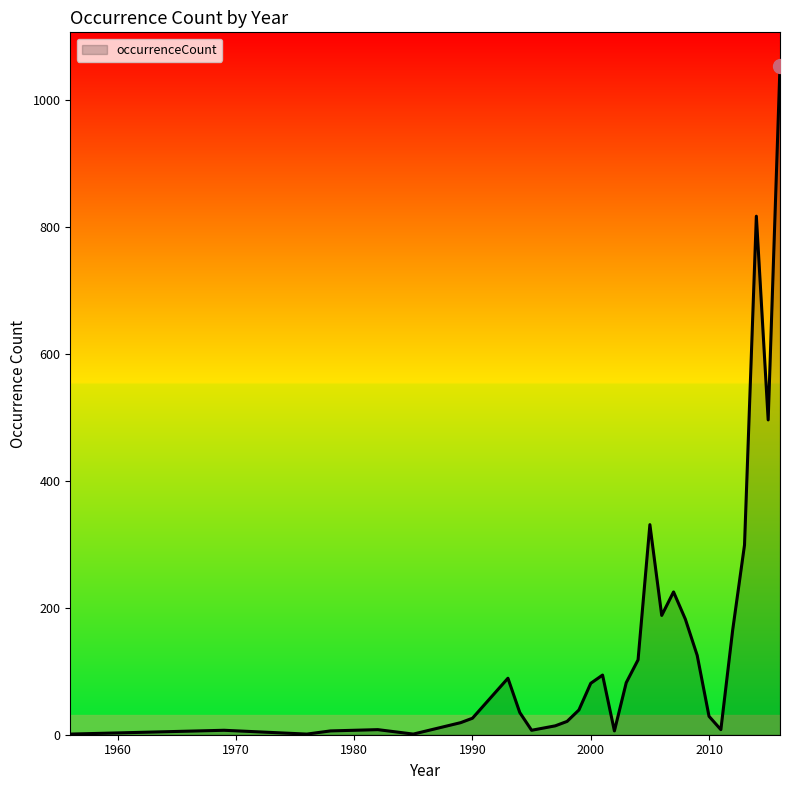

What is the difference between the maximum and minimum values?

1053